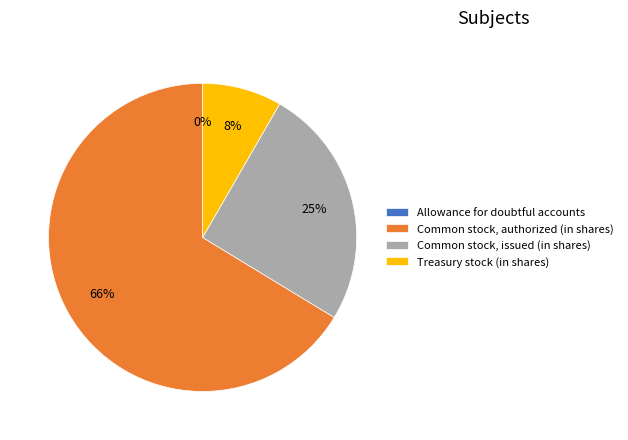

Which has a higher value, Common stock, issued (in shares) or Common stock, authorized (in shares)?

Common stock, authorized (in shares)